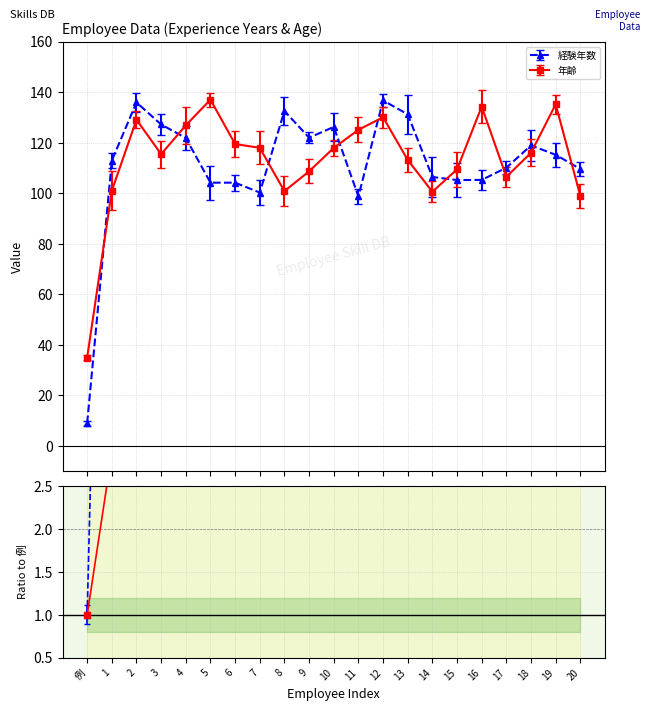

Count the number of data series in this chart.

2